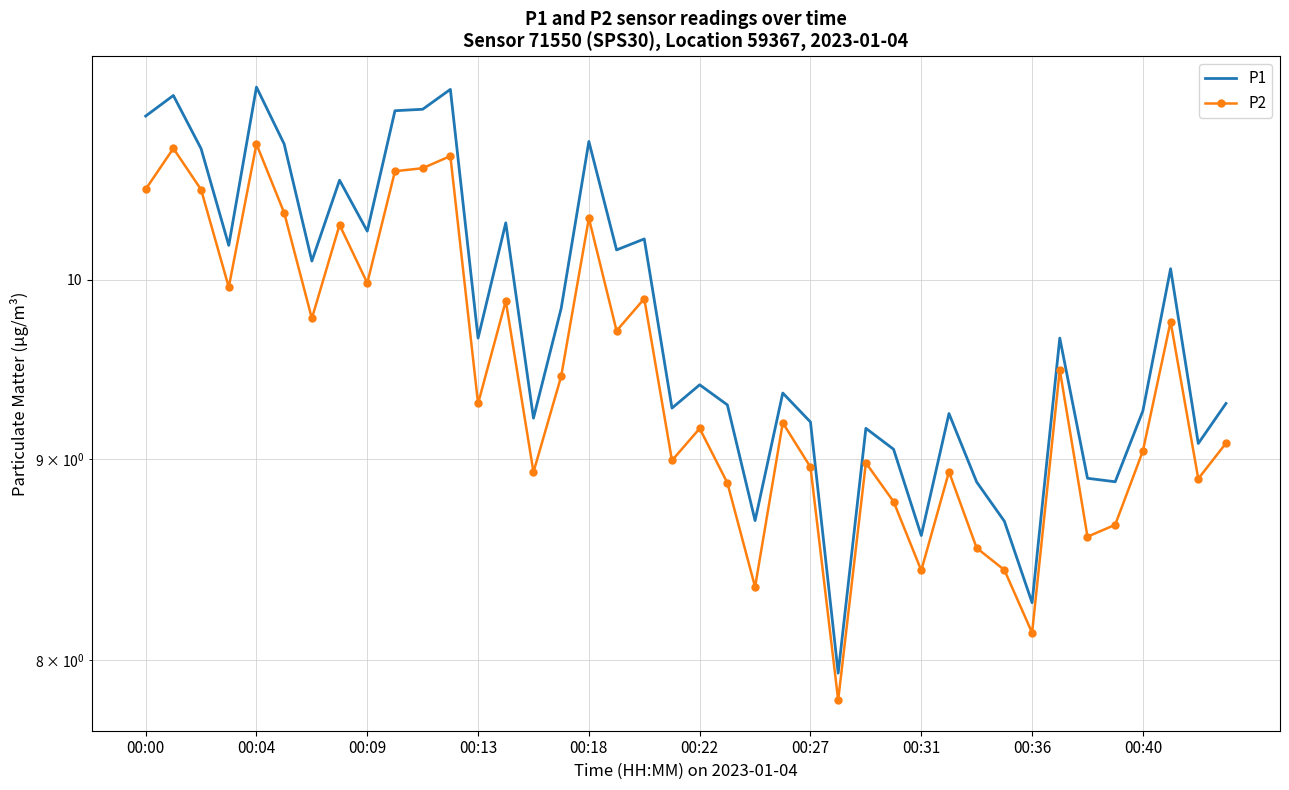

How many distinct data groups are displayed?

2